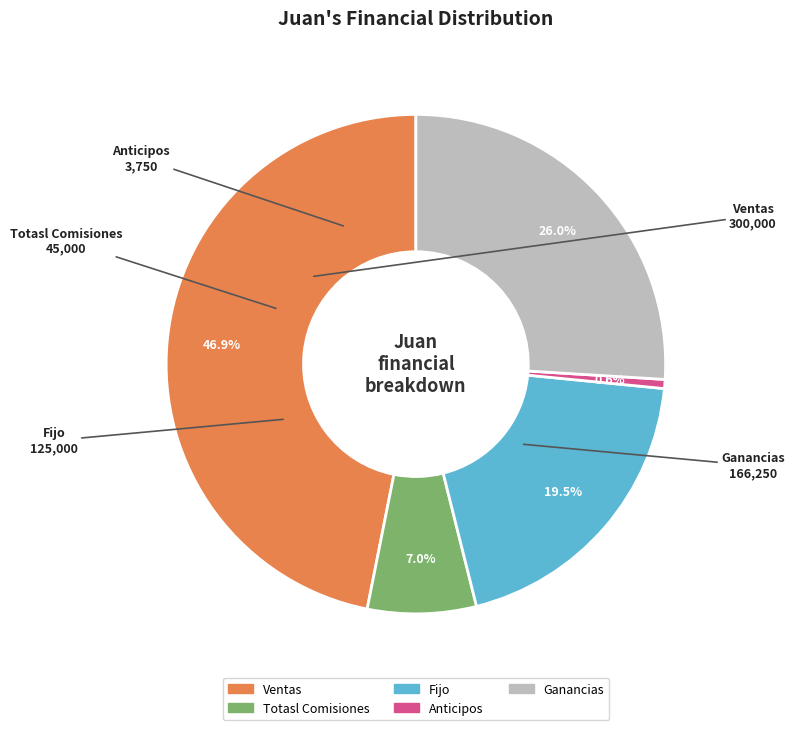

What is the largest slice in the pie chart?

Ventas